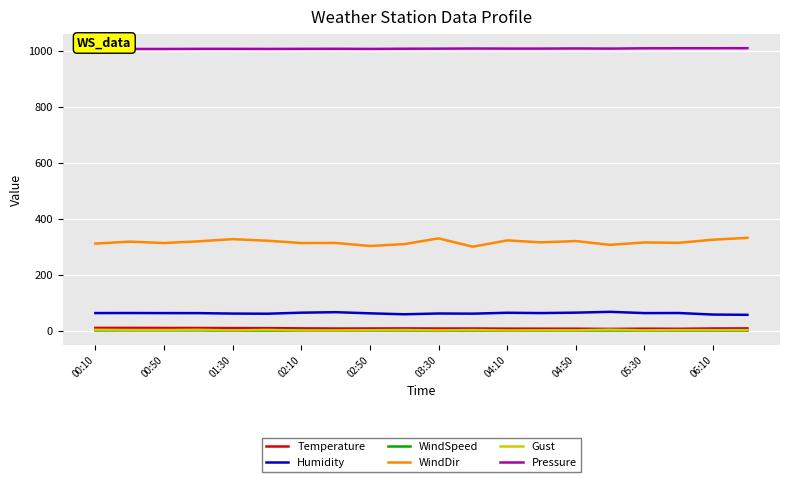

True or false: Pressure and WindDir cross at least once.

False